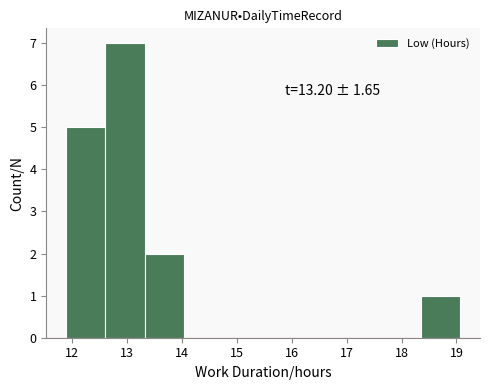

Which range on the x-axis has the tallest bar?

12.6 to 13.3